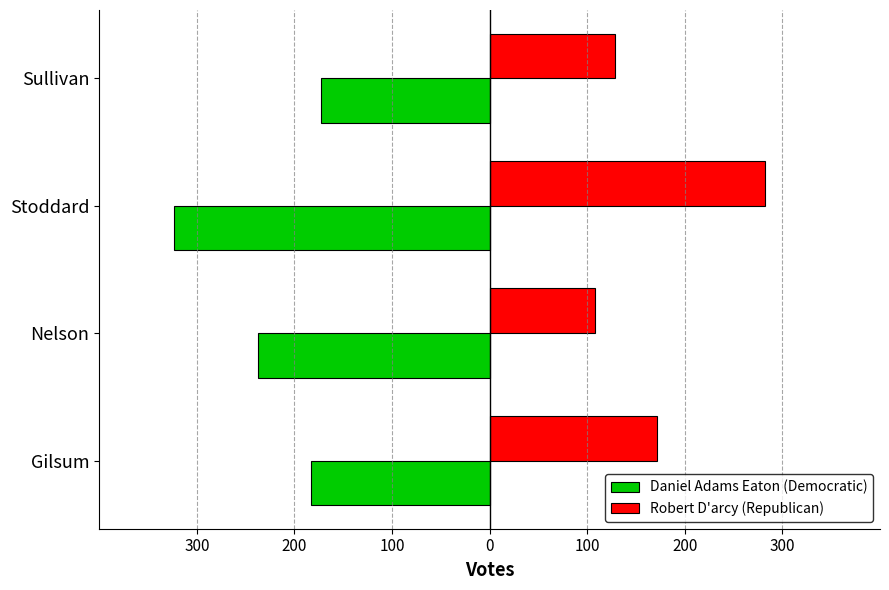

What are all the series names shown in the legend?

Daniel Adams Eaton (Democratic), Robert D'arcy (Republican)